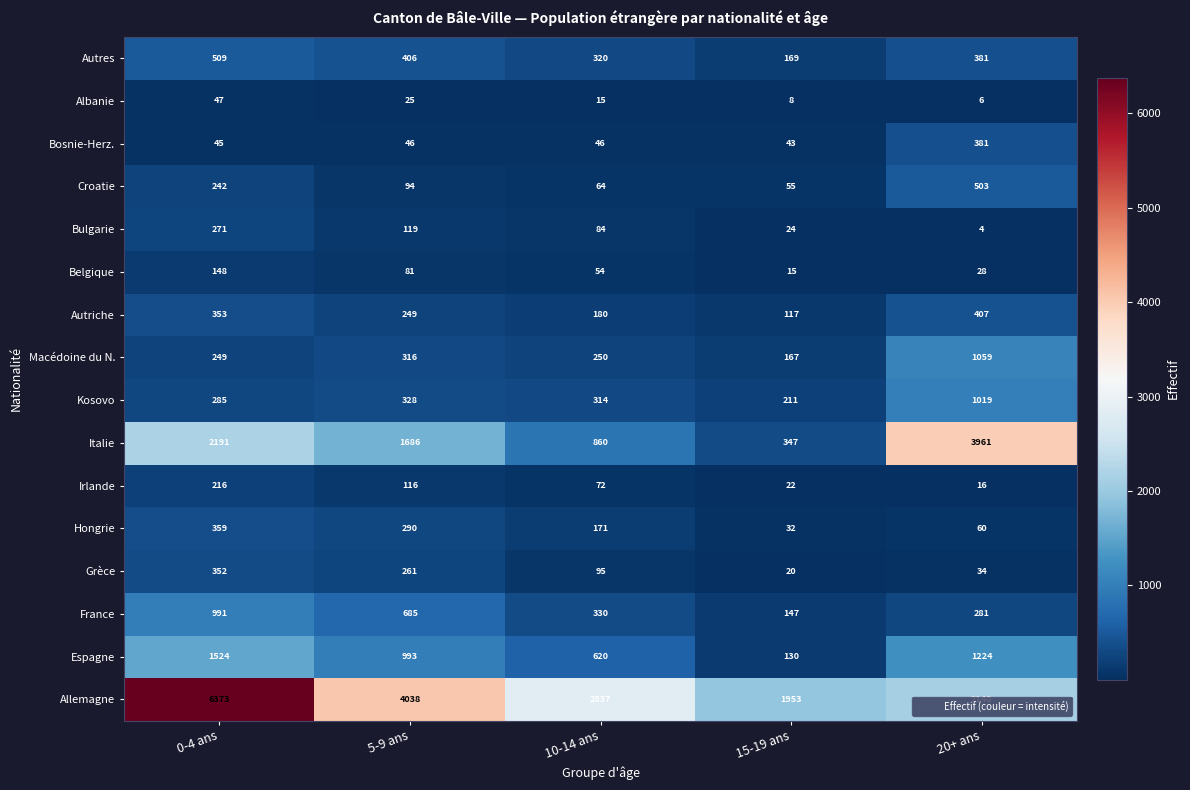

How many data points in Autres are less than 381?

2